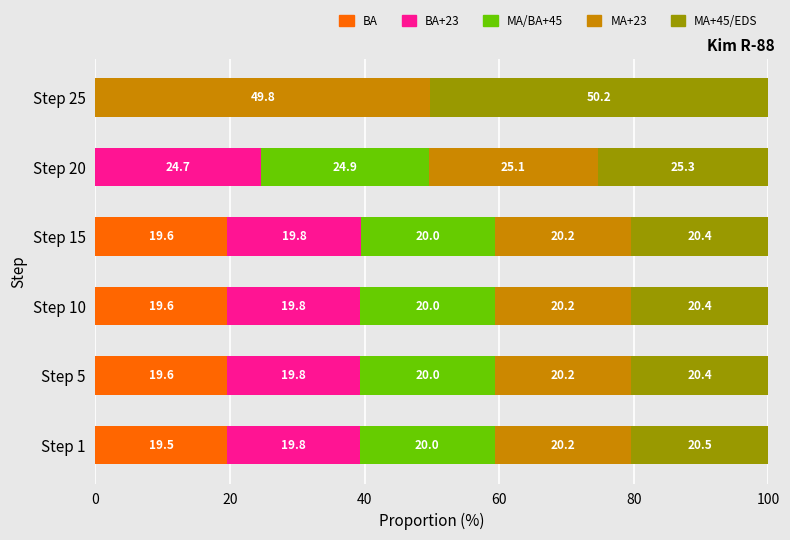

The value of BA at Step 1 is 32.5. True or false?

False